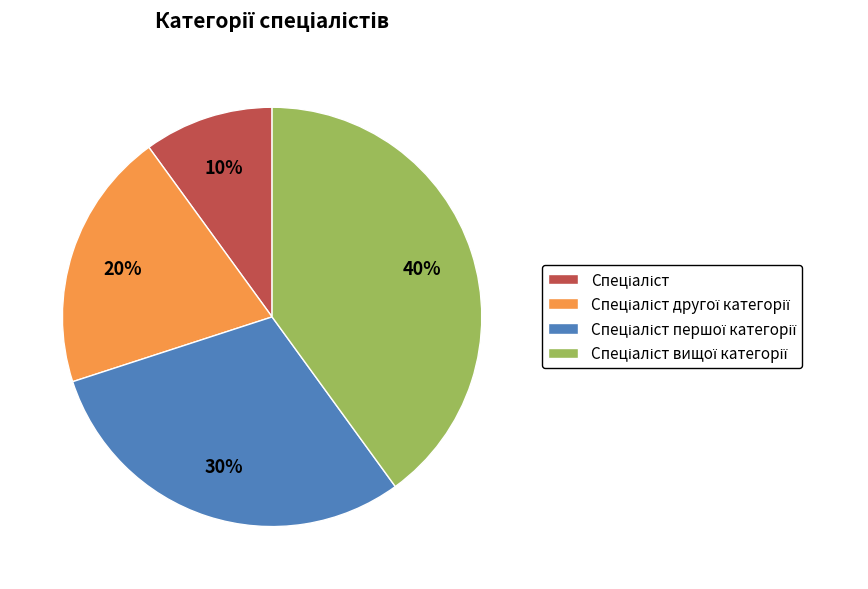

To the nearest percent, what is the difference between the largest and smallest slice percentages?

30%